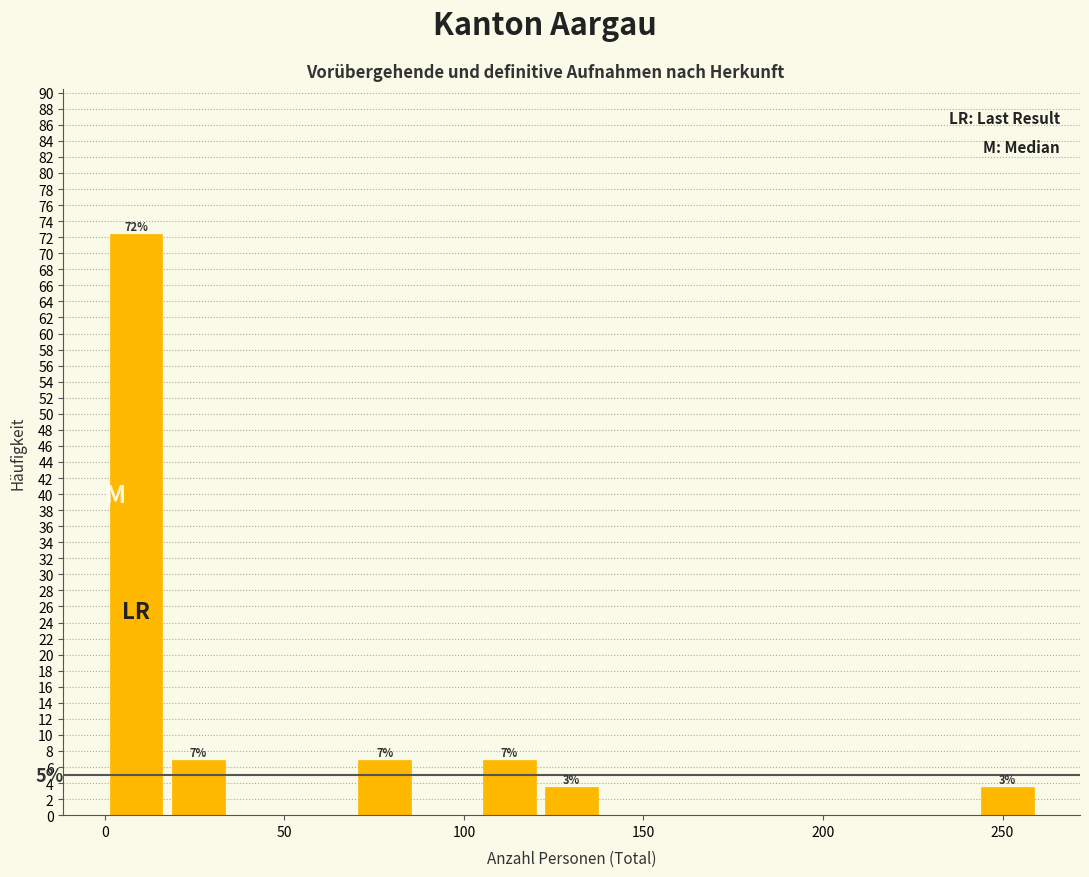

Around what value on the x-axis is the tallest bar? Give the approximate position of its centre, as read against the axis.

10